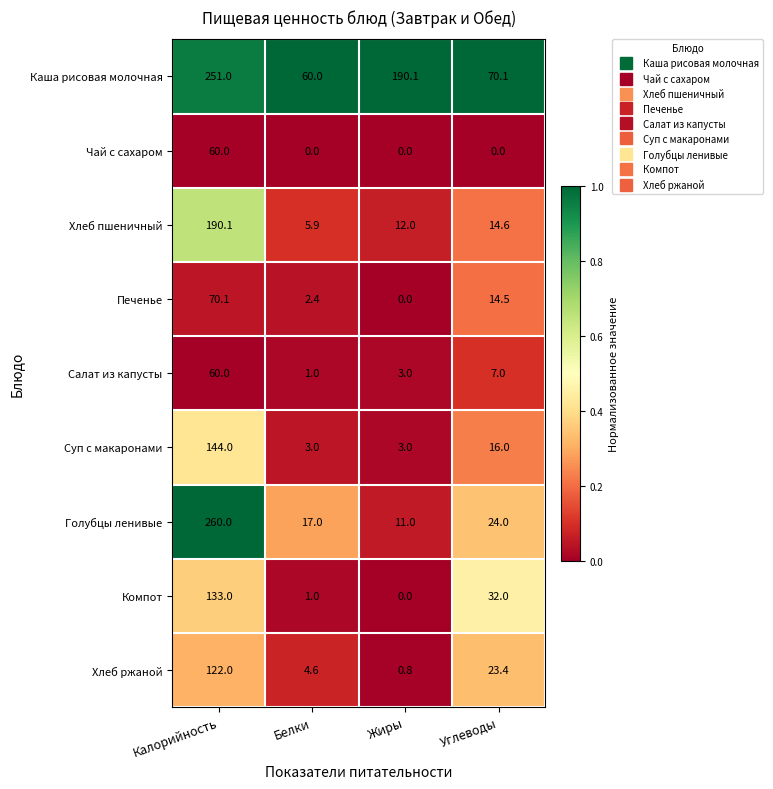

Which series changed the most between Белки and Жиры?

Каша рисовая молочная